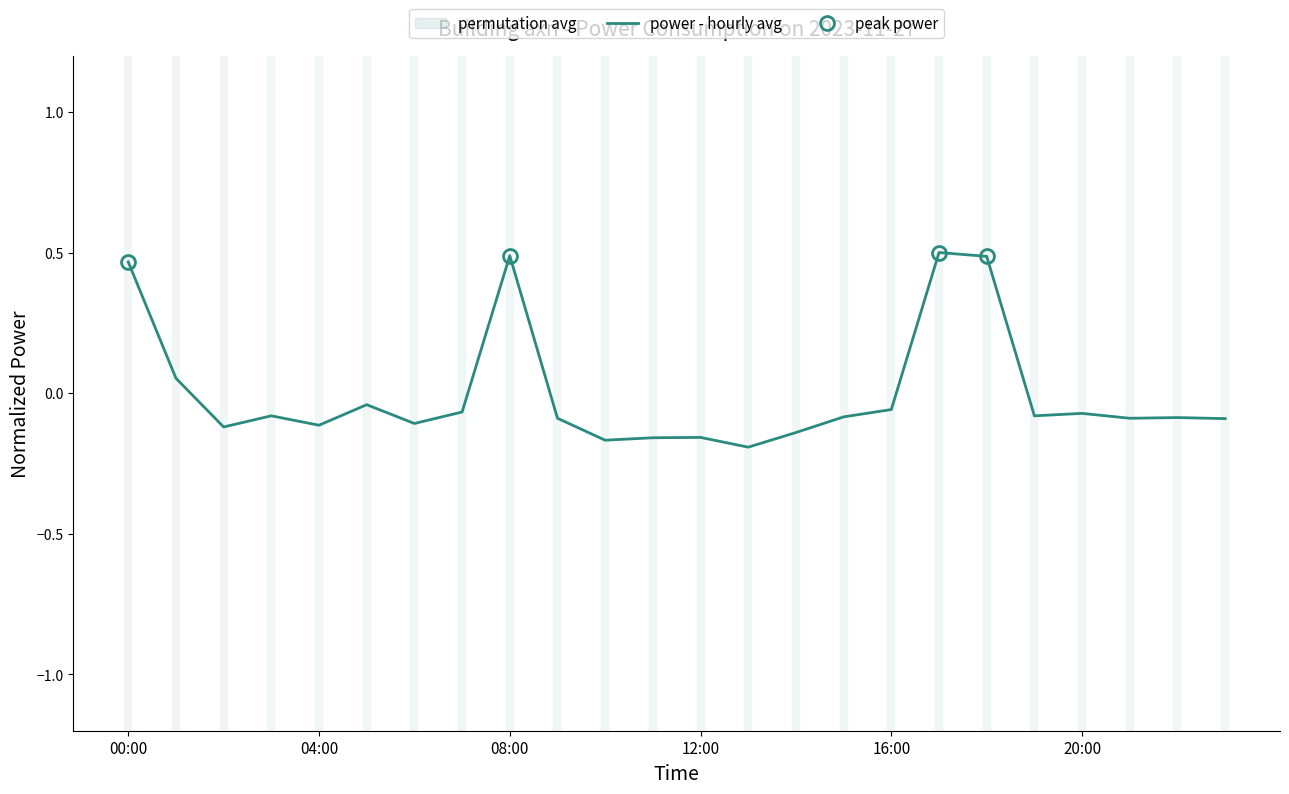

Which category has the lowest value across all series?

13:00